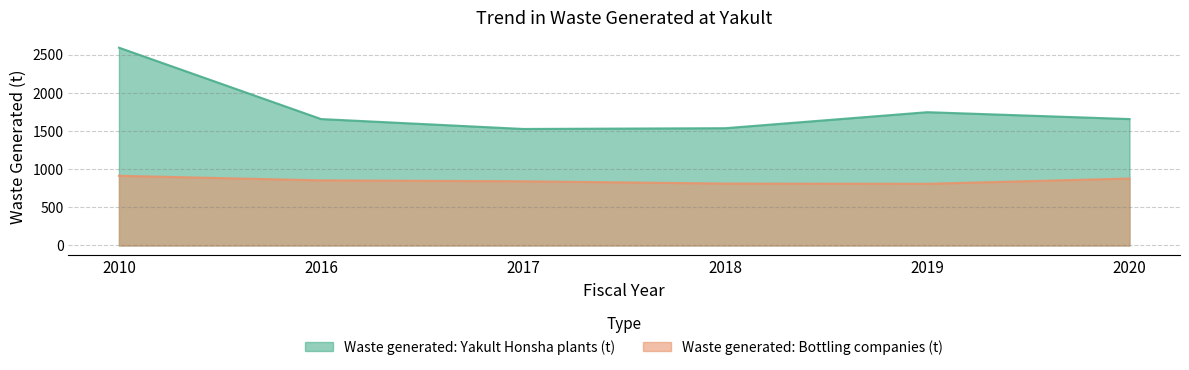

Reading left to right, extract all data points from this chart.

Waste generated: Yakult Honsha plants (t): 2010=2594	2016=1658	2017=1528	2018=1538	2019=1748	2020=1658
Waste generated: Bottling companies (t): 2010=914	2016=854	2017=842	2018=812	2019=809	2020=878